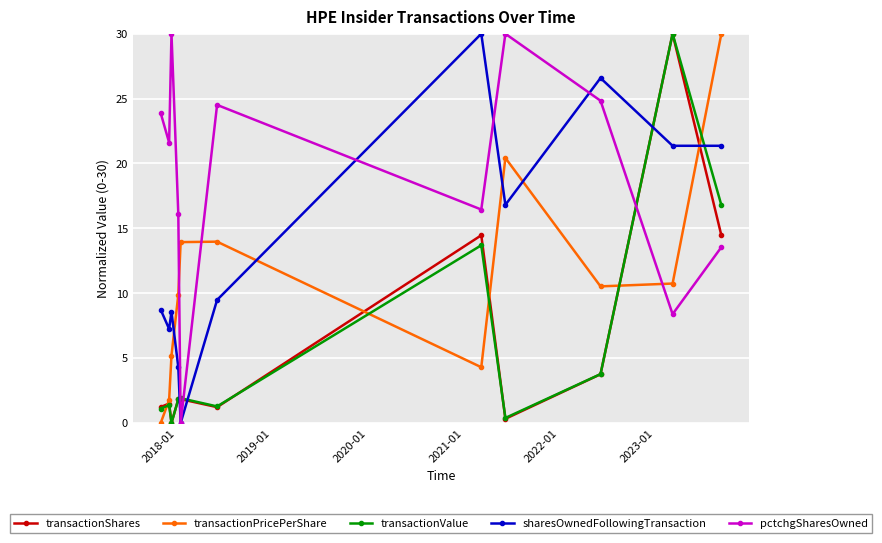

How many values in transactionValue are above zero?

10